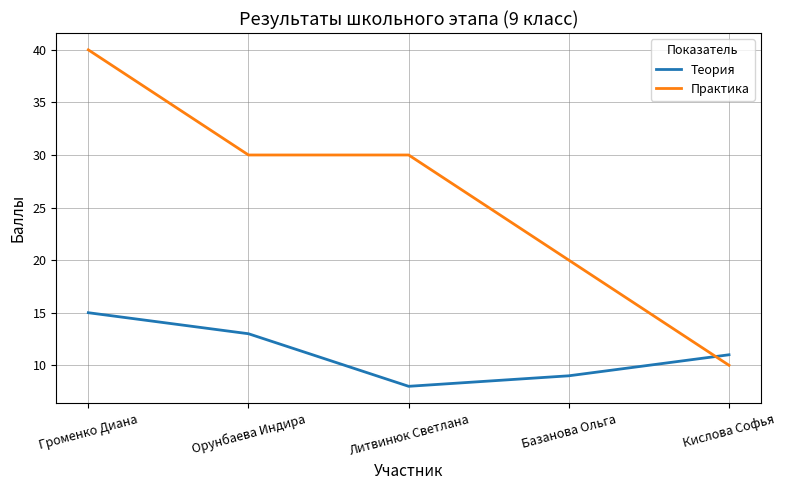

What is the difference between the maximum and minimum values in the Теория series?

7